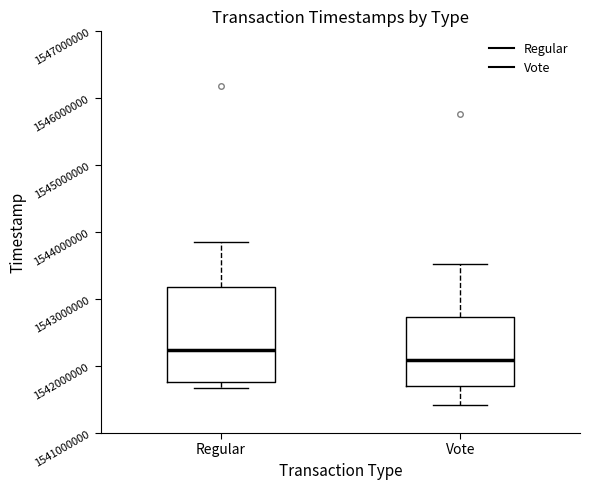

Reading left to right, read every box against the y-axis: the position of its median line, the range the box covers, and the ends of its whiskers. The values are not printed on the chart, so give them approximately, as read against the axis.

Regular: median 1542200000, box 1541800000 to 1543200000, whiskers 1541700000 to 1543800000
Vote: median 1542100000, box 1541700000 to 1542700000, whiskers 1541400000 to 1543500000